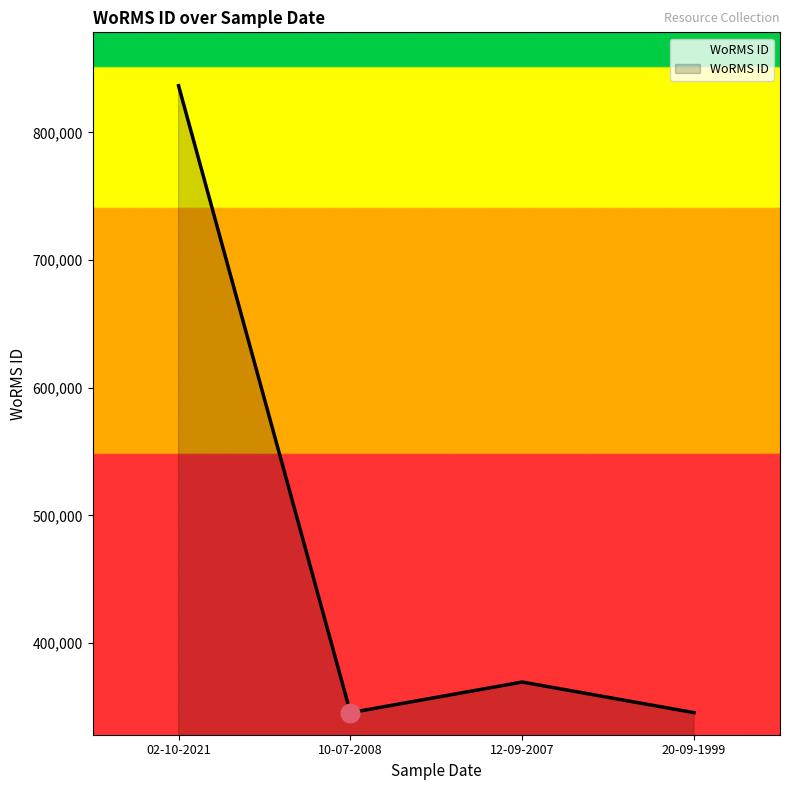

What is the ratio of the value at 10-07-2008 to the value at 02-10-2021?

0.4